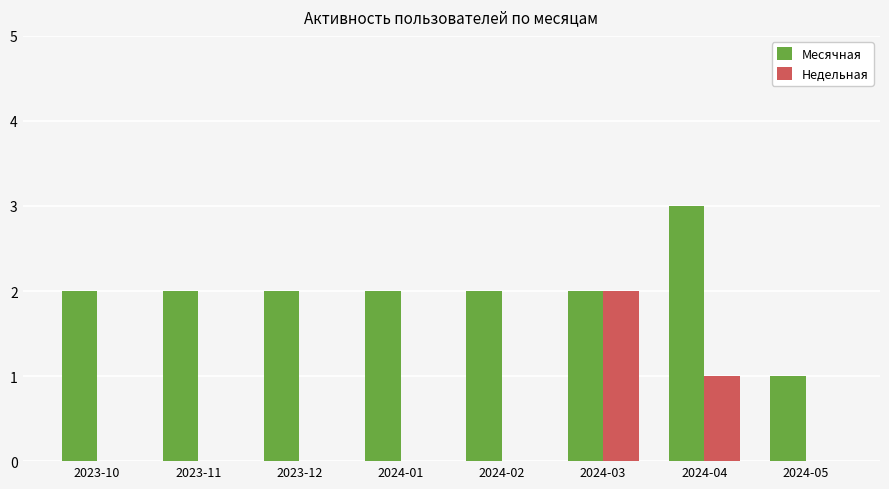

Reading left to right, list all the values displayed in this chart.

Месячная: 2	2	2	2	2	2	3	1
Недельная: 0	0	0	0	0	2	1	0